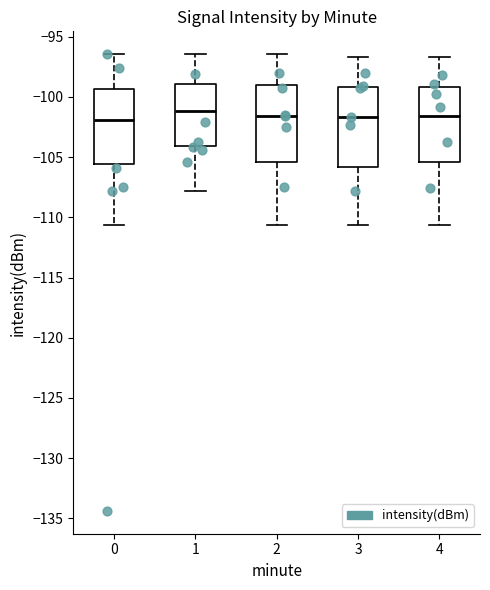

Reading left to right, read every box against the y-axis: the position of its median line, the range the box covers, and the ends of its whiskers. The values are not printed on the chart, so give them approximately, as read against the axis.

0: median -102.0, box -105.5 to -99.5, whiskers -110.5 to -96.5
1: median -101.0, box -104.0 to -99.0, whiskers -108.0 to -96.5
2: median -101.5, box -105.5 to -99.0, whiskers -110.5 to -96.5
3: median -101.5, box -106.0 to -99.0, whiskers -110.5 to -96.5
4: median -101.5, box -105.5 to -99.0, whiskers -110.5 to -96.5